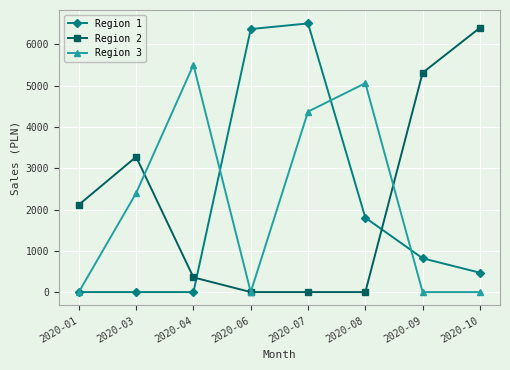

Reading left to right, transcribe all the data shown in this chart.

Region 1: 0.0	0.0	0.0	6374.2	6510.6	1801.8	818.4	469.2
Region 2: 2115.8	3277.3	355.8	0.0	0.0	0.0	5315.5	6405.0
Region 3: 0.0	2399.5	5506.9	0.0	4373.6	5062.0	0.0	0.0